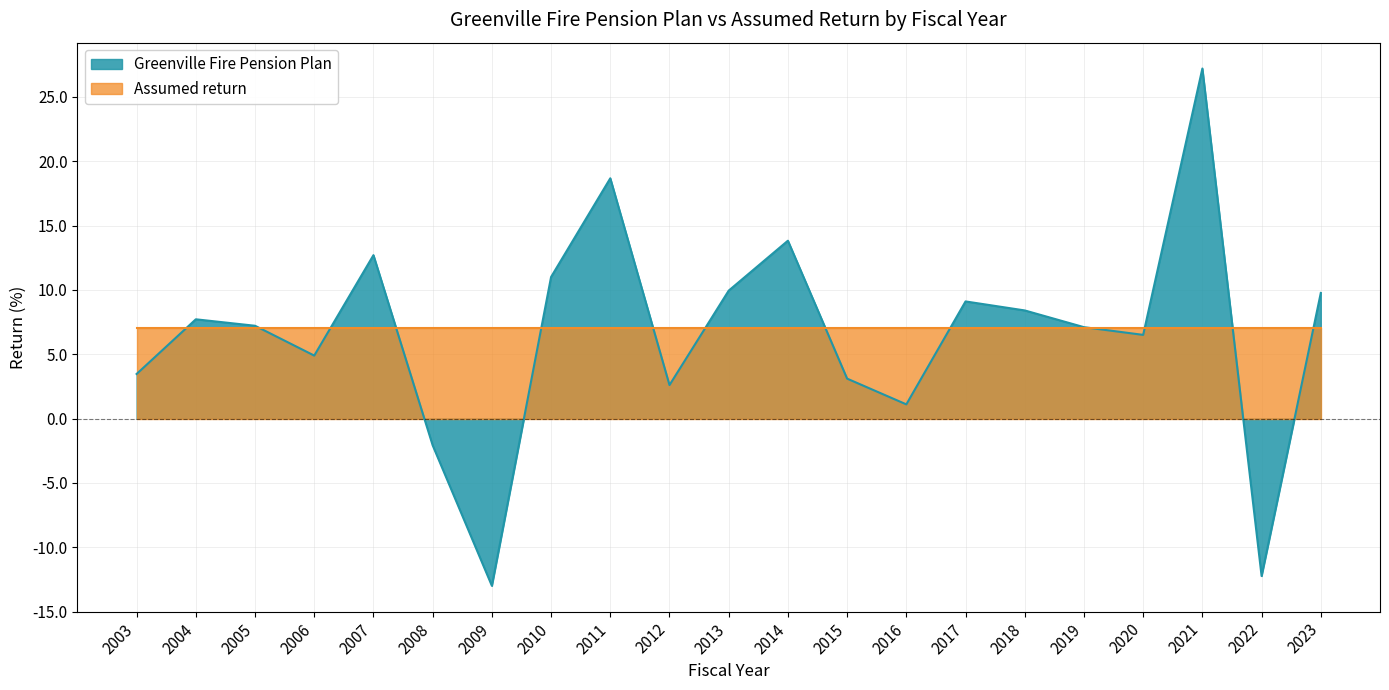

Reading left to right, transcribe all the data shown in this chart.

2003=3.5	2004=7.7	2005=7.2	2006=4.9	2007=12.7	2008=-2.1	2009=-13.0	2010=11.0	2011=18.7	2012=2.6	2013=9.9	2014=13.8	2015=3.1	2016=1.1	2017=9.1	2018=8.4	2019=7.1	2020=6.5	2021=27.2	2022=-12.2	2023=9.8